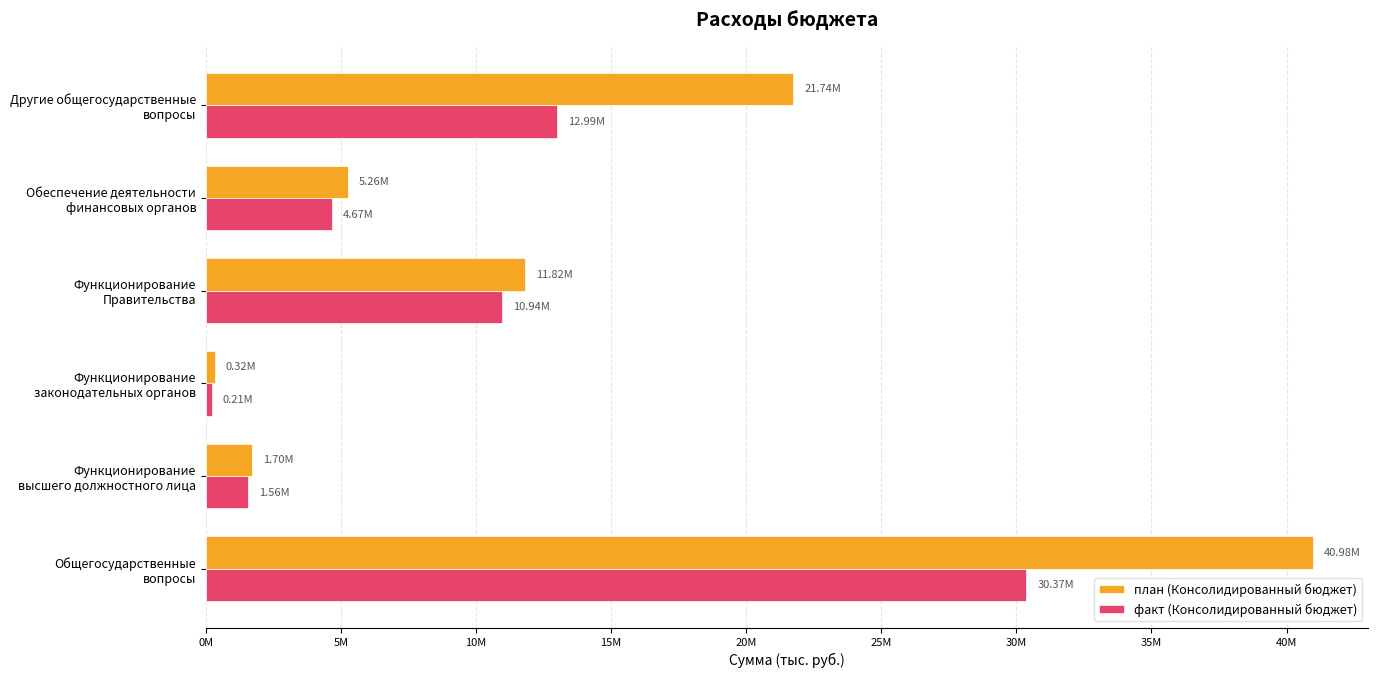

What are all the series names shown in the legend?

план (Консолидированный бюджет), факт (Консолидированный бюджет)